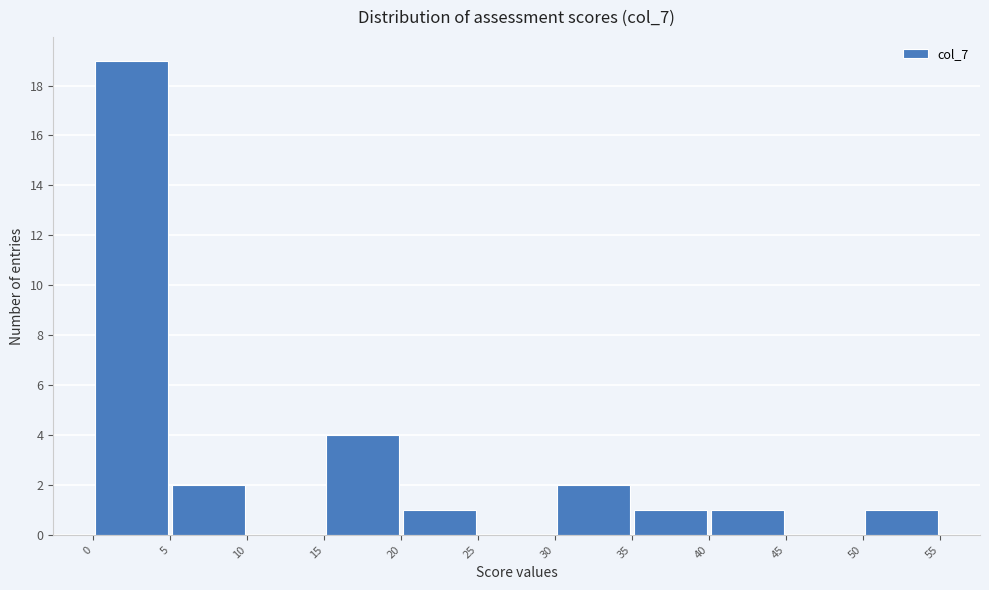

Over which range of the x-axis is the bar tallest?

0 to 5